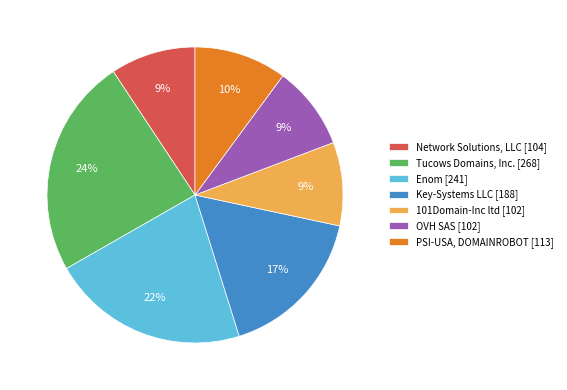

To the nearest percent, what is the difference between the largest and smallest slice percentages?

15%